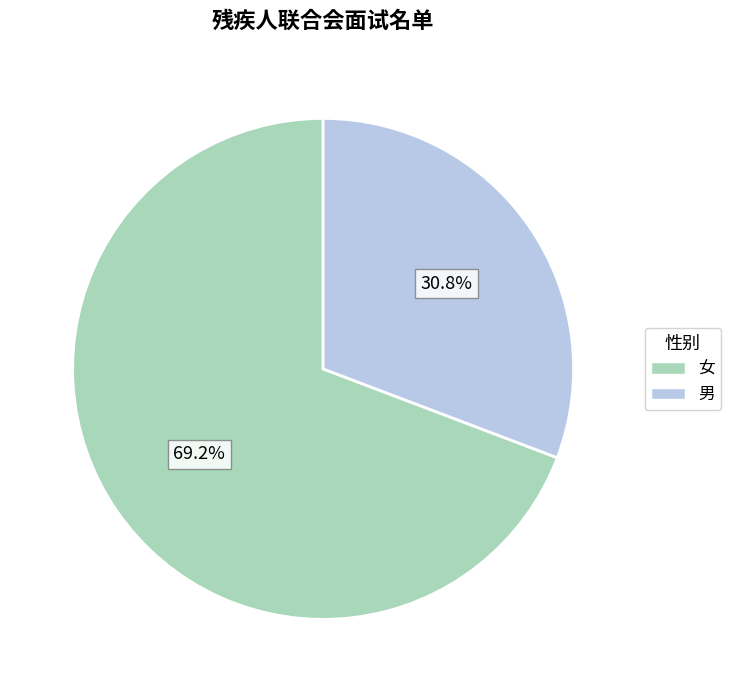

Between 男 and 女, which is larger?

女